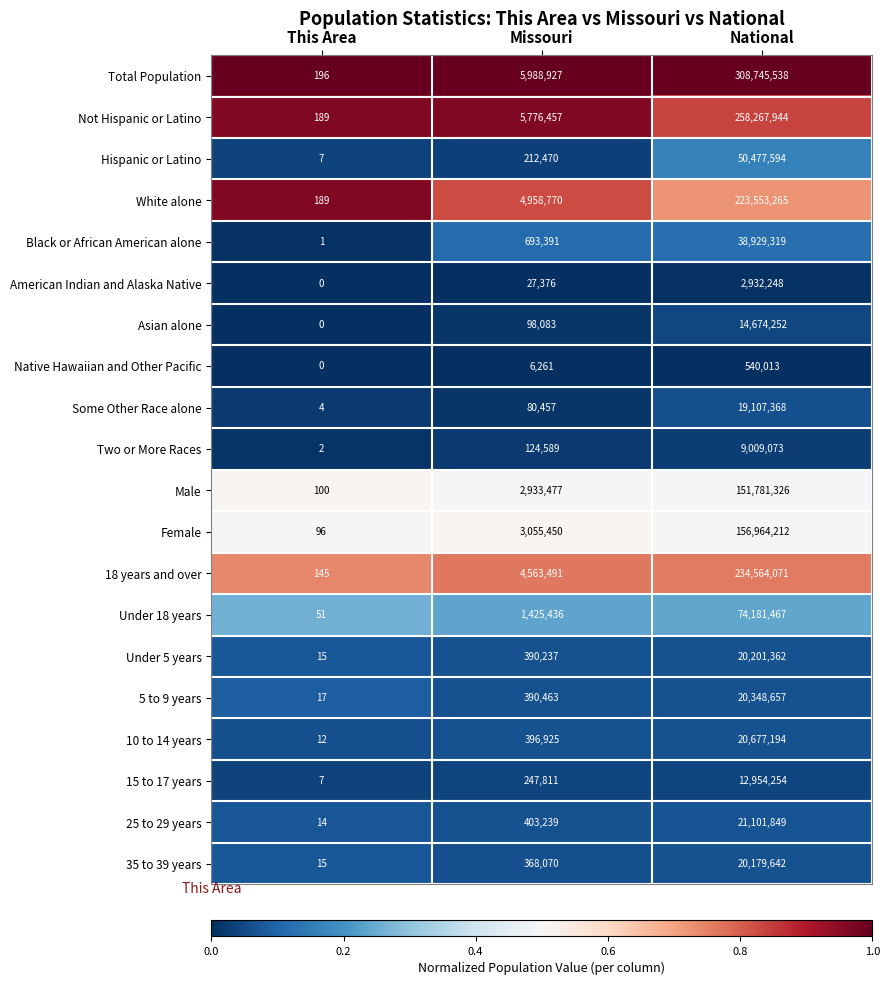

List the labels in order of White alone value, largest first.

National, Missouri, This Area